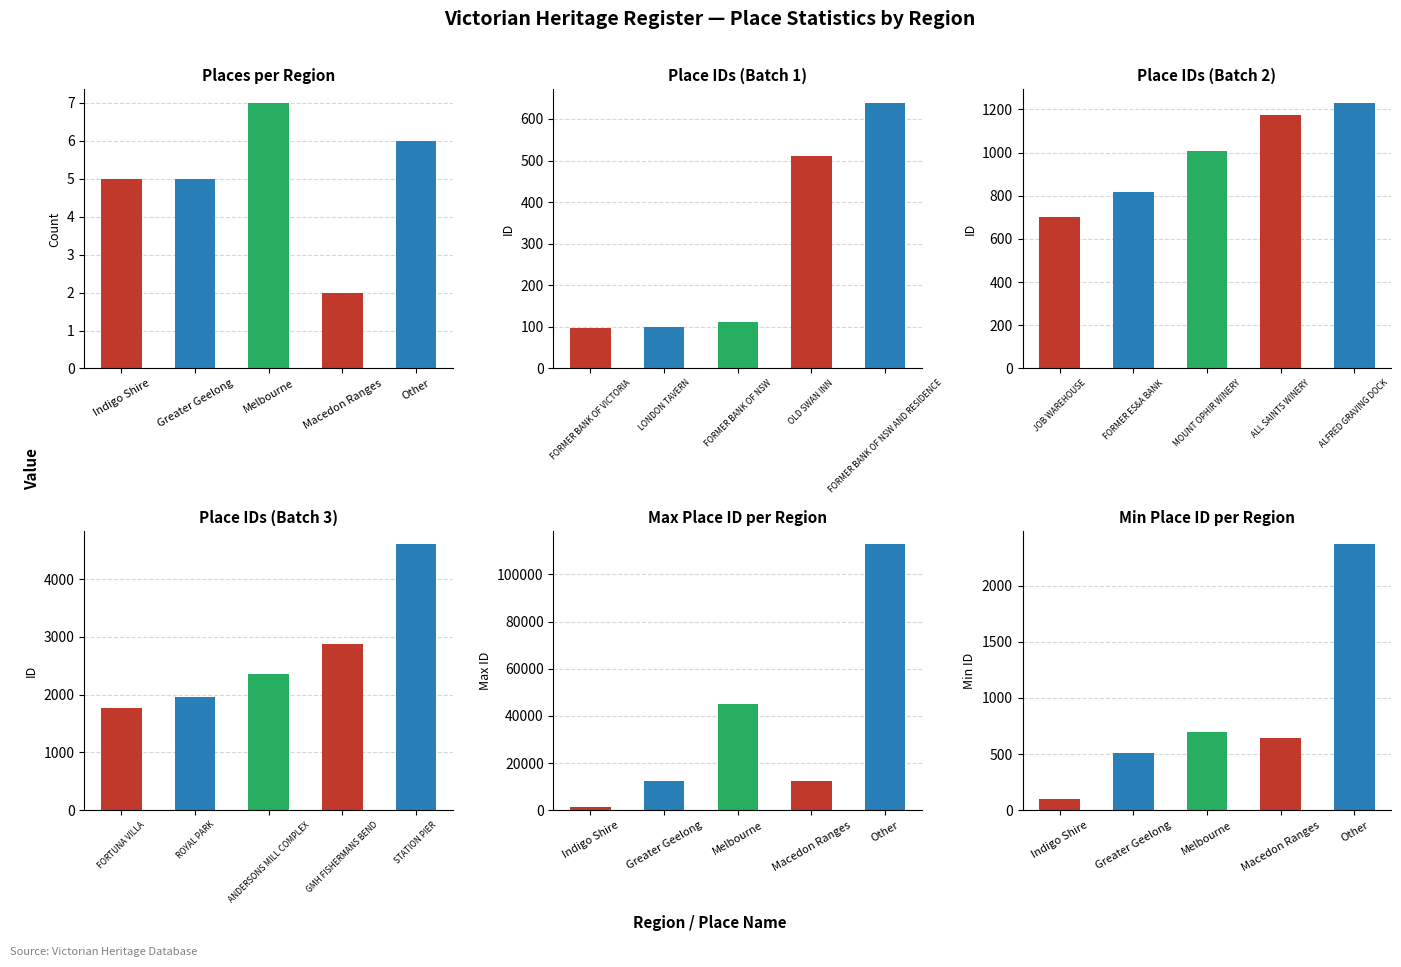

The value of Count at Greater Geelong is 8. True or false?

False